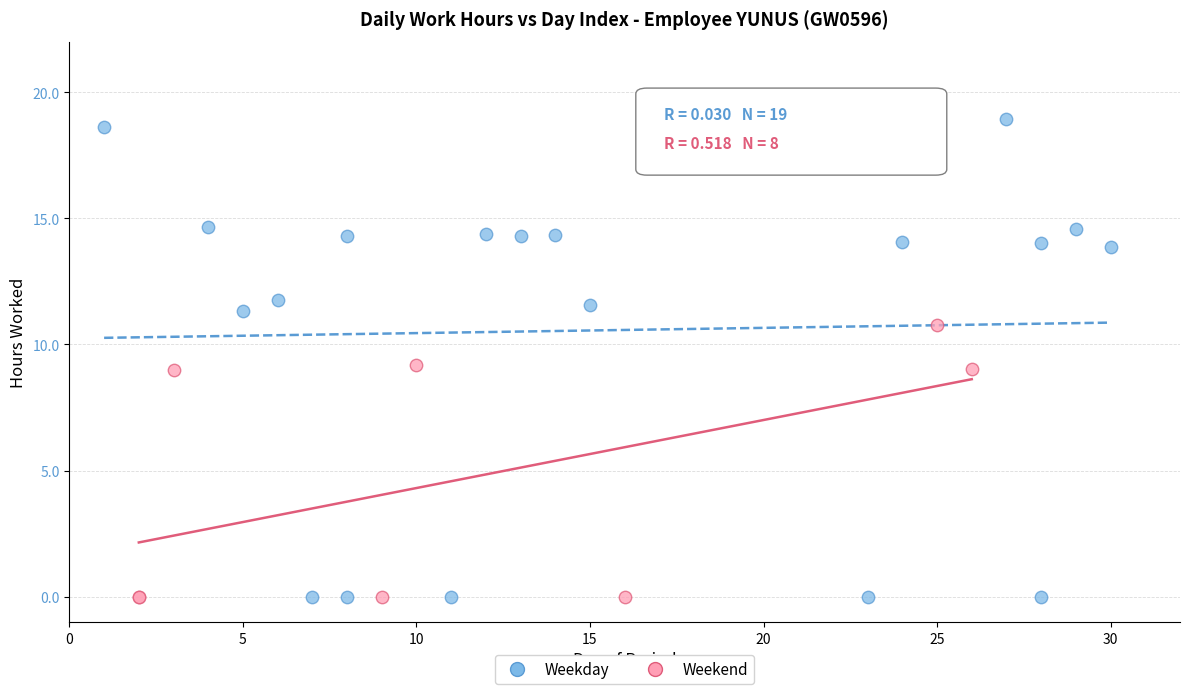

Which series has the widest spread of Y values?

Weekday